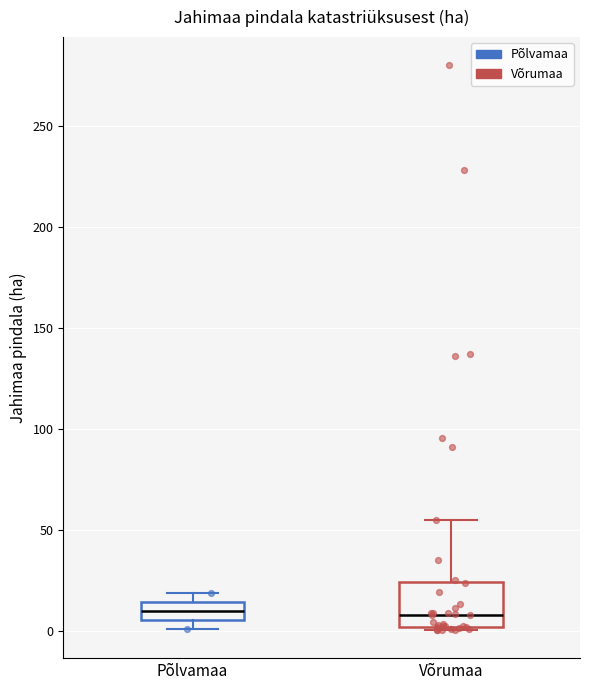

Reading left to right, read every box against the y-axis: the position of its median line, the range the box covers, and the ends of its whiskers. The values are not printed on the chart, so give them approximately, as read against the axis.

Põlvamaa: median 10, box 5 to 15, whiskers 0 to 20
Võrumaa: median 10, box 0 to 25, whiskers 0 to 55